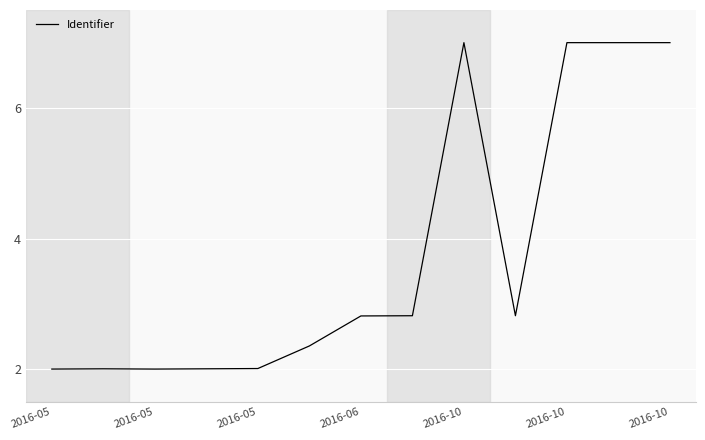

What is the greatest value displayed?

7.0